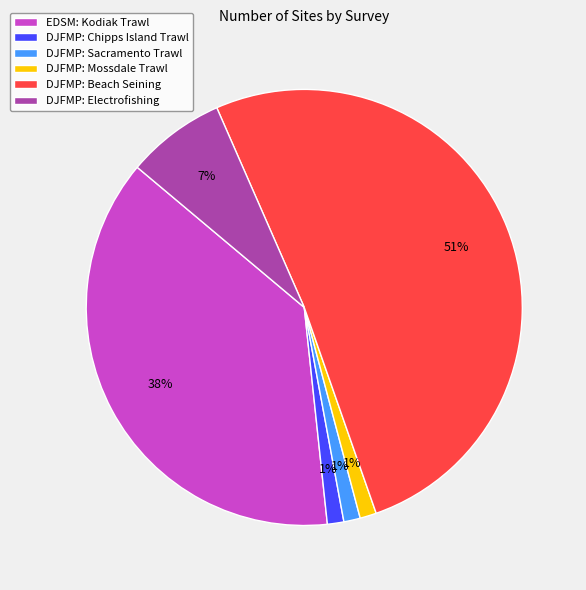

To the nearest percent, what percentage of the pie is DJFMP: Sacramento Trawl?

1%